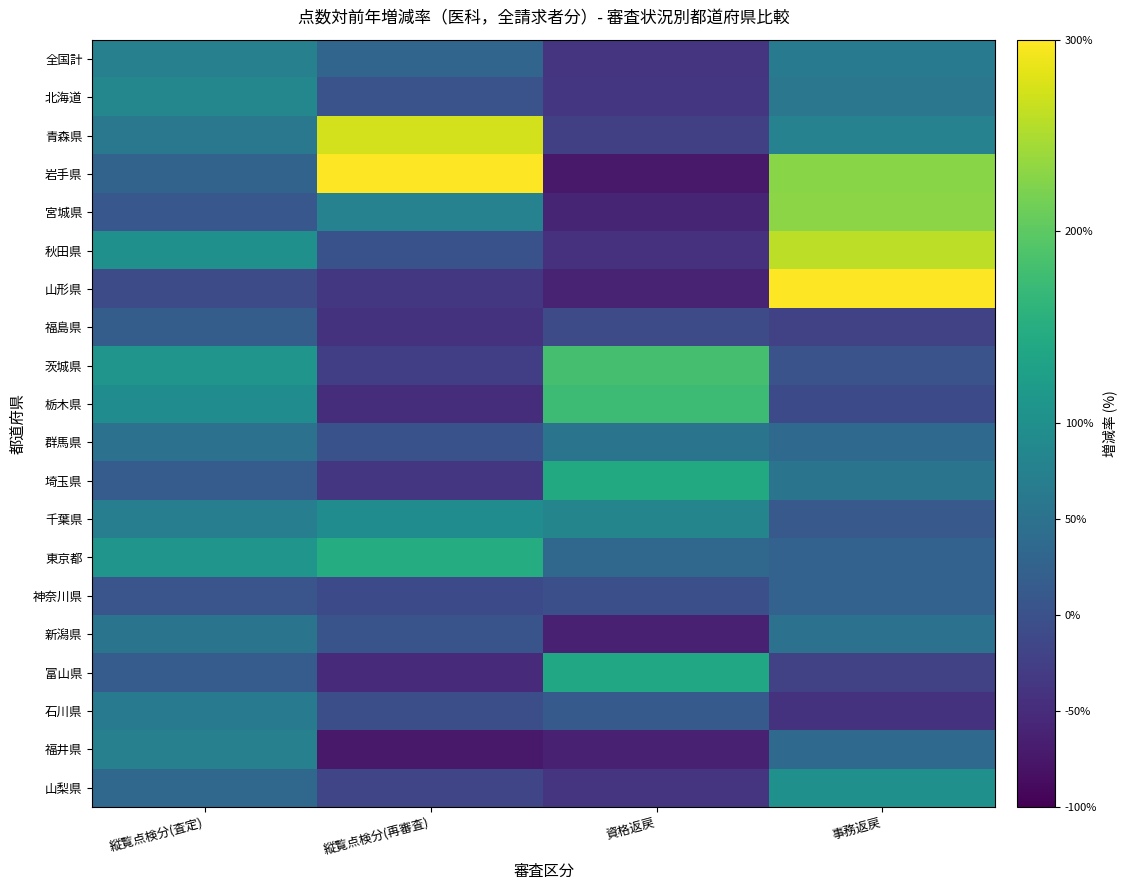

Reading left to right, transcribe all the data shown in this chart.

全国計: 縦覧点検分(査定)=73.6	縦覧点検分(再審査)=30.4	資格返戻=-39.8	事務返戻=64.8
北海道: 縦覧点検分(査定)=85.4	縦覧点検分(再審査)=2.2	資格返戻=-36.6	事務返戻=58.0
青森県: 縦覧点検分(査定)=60.4	縦覧点検分(再審査)=273.4	資格返戻=-24.8	事務返戻=78.1
岩手県: 縦覧点検分(査定)=27.8	縦覧点検分(再審査)=424.3	資格返戻=-72.8	事務返戻=228.5
宮城県: 縦覧点検分(査定)=8.7	縦覧点検分(再審査)=77.4	資格返戻=-57.9	事務返戻=230.9
秋田県: 縦覧点検分(査定)=100.7	縦覧点検分(再審査)=0.0	資格返戻=-43.6	事務返戻=260.4
山形県: 縦覧点検分(査定)=-7.9	縦覧点検分(再審査)=-34.7	資格返戻=-59.7	事務返戻=301.3
福島県: 縦覧点検分(査定)=17.4	縦覧点検分(再審査)=-41.4	資格返戻=-7.6	事務返戻=-20.6
茨城県: 縦覧点検分(査定)=109.3	縦覧点検分(再審査)=-25.2	資格返戻=182.4	事務返戻=3.1
栃木県: 縦覧点検分(査定)=94.5	縦覧点検分(再審査)=-47.8	資格返戻=174.3	事務返戻=-9.6
群馬県: 縦覧点検分(査定)=51.4	縦覧点検分(再審査)=0.0	資格返戻=53.3	事務返戻=37.5
埼玉県: 縦覧点検分(査定)=15.9	縦覧点検分(再審査)=-37.0	資格返戻=142.7	事務返戻=54.0
千葉県: 縦覧点検分(査定)=71.9	縦覧点検分(再審査)=94.8	資格返戻=81.3	事務返戻=11.1
東京都: 縦覧点検分(査定)=108.2	縦覧点検分(再審査)=148.4	資格返戻=33.7	事務返戻=25.9
神奈川県: 縦覧点検分(査定)=5.0	縦覧点検分(再審査)=-9.9	資格返戻=-2.4	事務返戻=26.1
新潟県: 縦覧点検分(査定)=54.4	縦覧点検分(再審査)=4.0	資格返戻=-63.8	事務返戻=50.9
富山県: 縦覧点検分(査定)=16.7	縦覧点検分(再審査)=-50.3	資格返戻=140.3	事務返戻=-23.4
石川県: 縦覧点検分(査定)=64.1	縦覧点検分(再審査)=-4.6	資格返戻=13.1	事務返戻=-42.2
福井県: 縦覧点検分(査定)=73.9	縦覧点検分(再審査)=-73.4	資格返戻=-63.8	事務返戻=37.1
山梨県: 縦覧点検分(査定)=35.3	縦覧点検分(再審査)=-16.3	資格返戻=-39.0	事務返戻=100.4